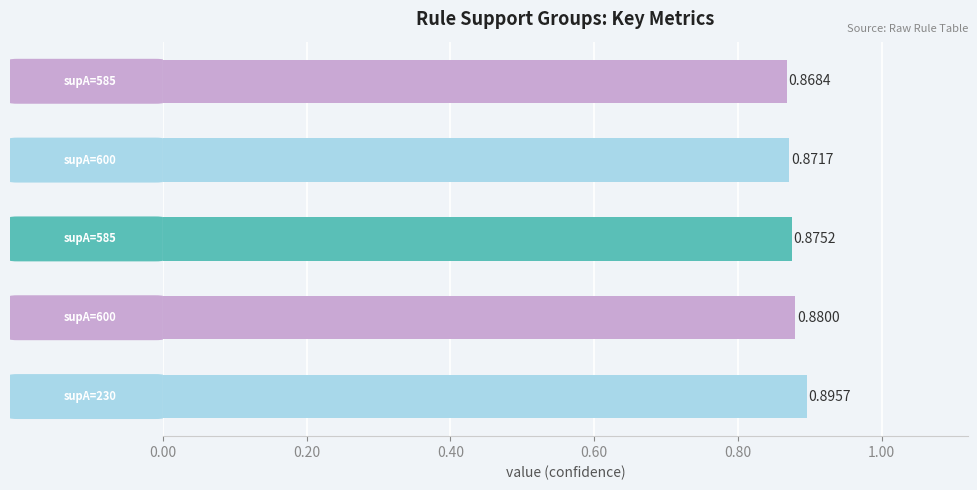

What is the sum of all values?

4.4